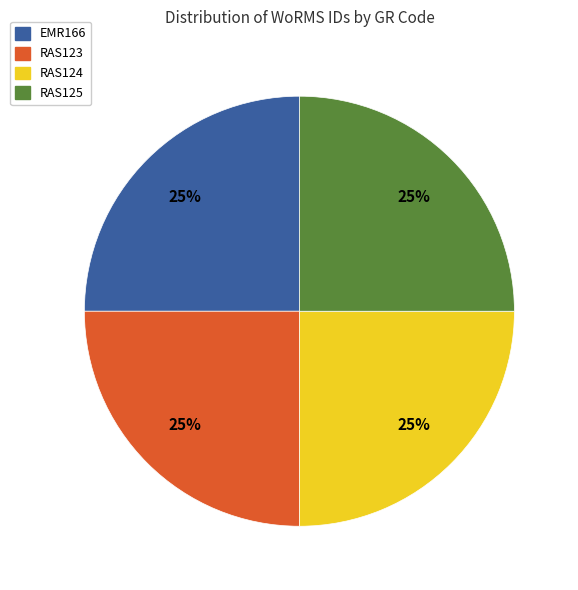

To the nearest percent, what portion does RAS124 represent?

25%